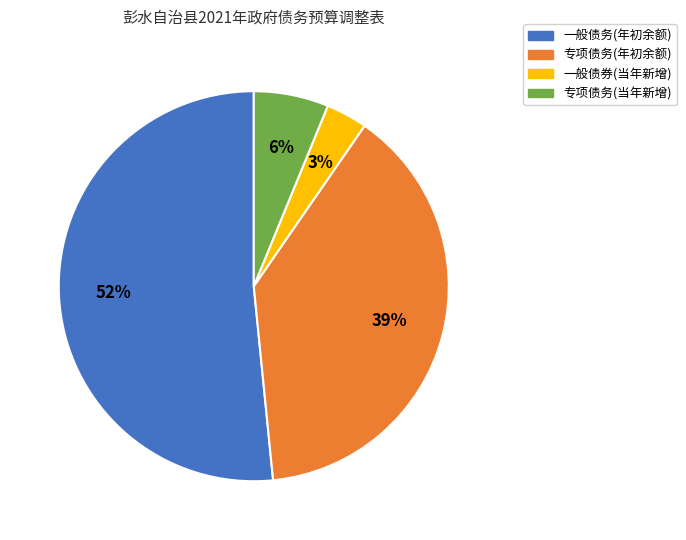

Which has a higher value, 专项债务(当年新增) or 一般债券(当年新增)?

专项债务(当年新增)